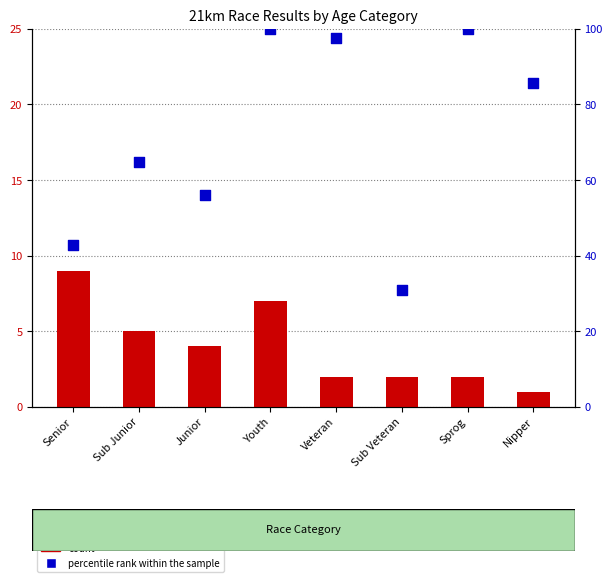

What is the total value across all series at Veteran?

99.6